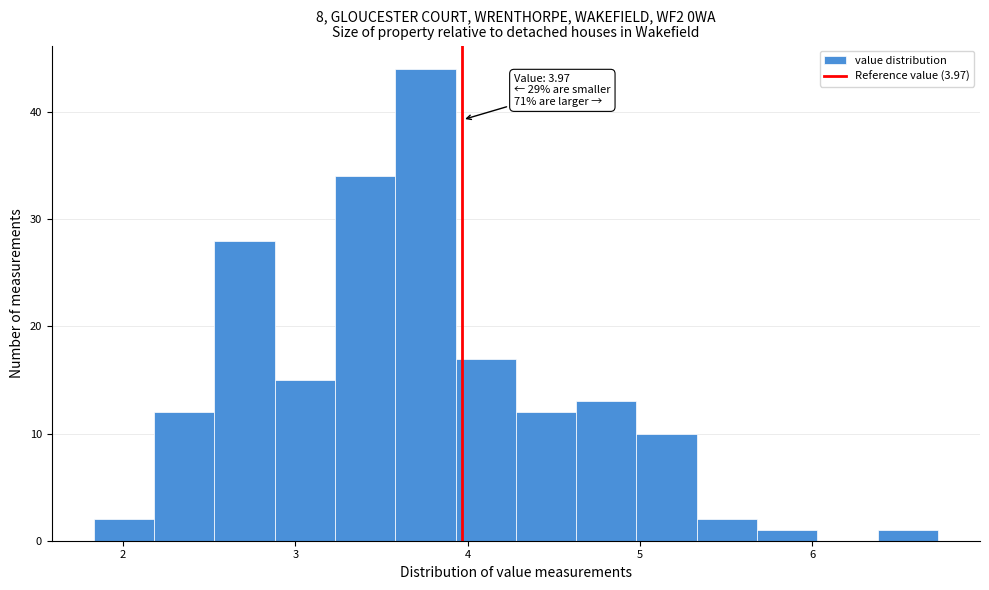

Around what value on the x-axis is the tallest bar? Give the approximate position of its centre, as read against the axis.

3.8